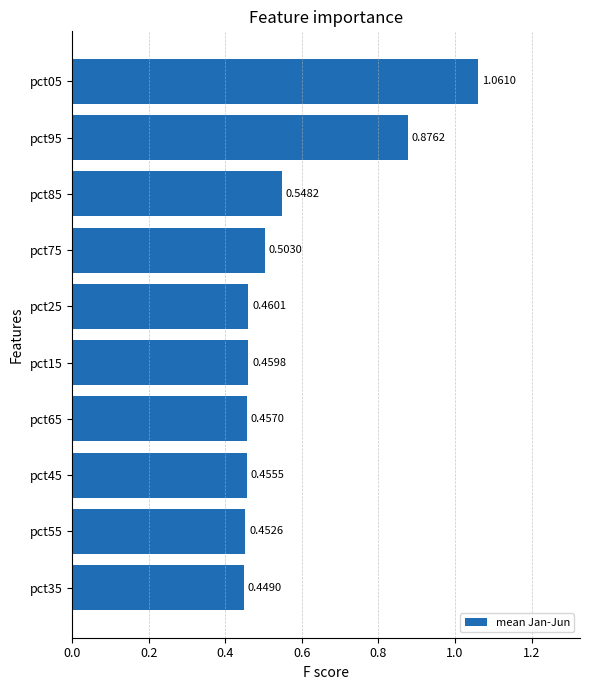

What is the difference between the maximum and second lowest values?

0.6